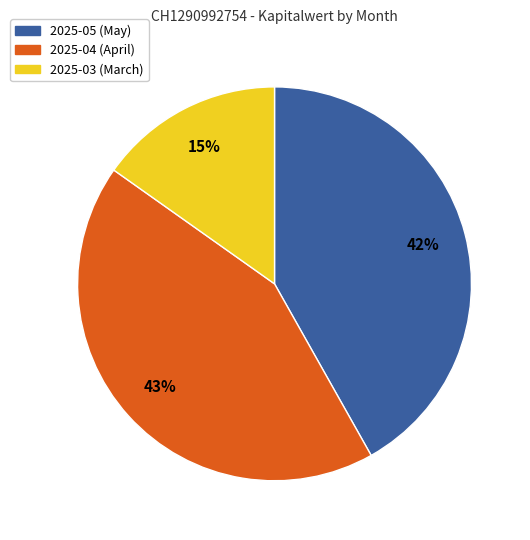

Which category has the biggest portion of the pie?

2025-04